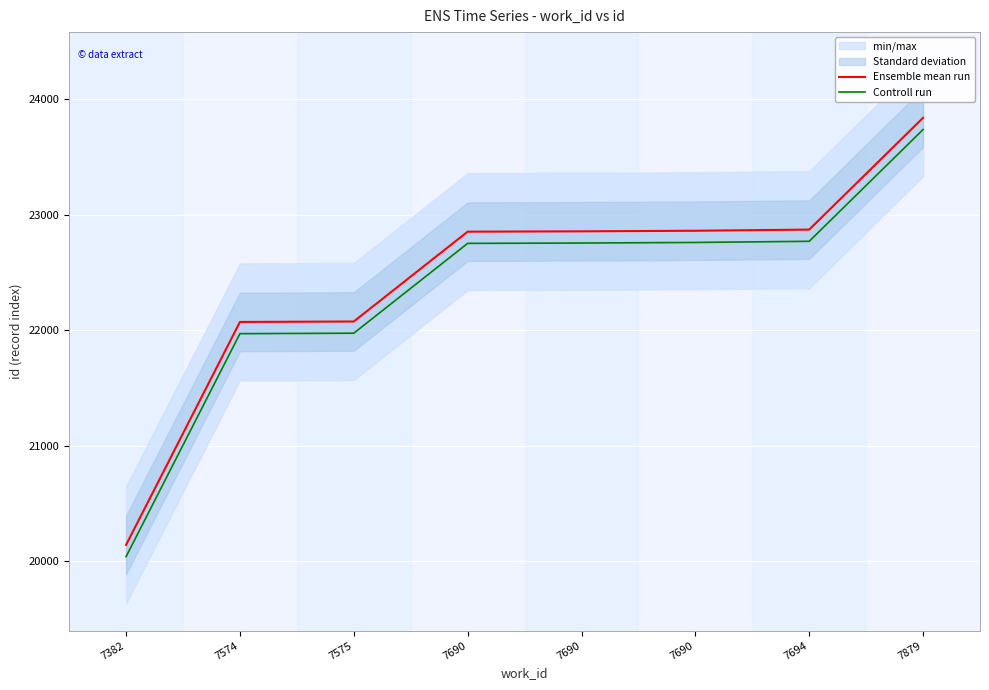

What is the value of the Controll run point at the 6th from the left?

22753.6